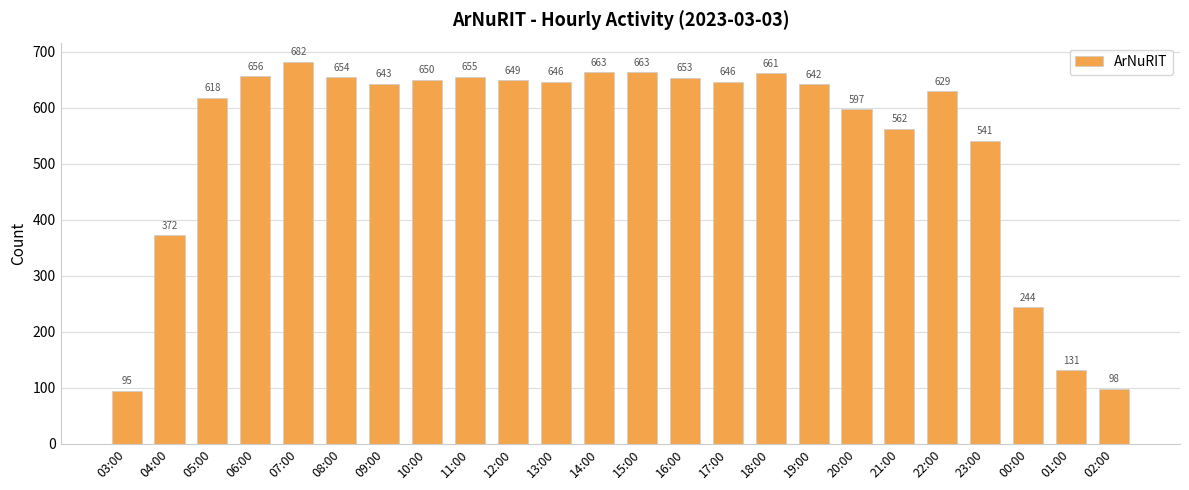

What is the label of the 14th bar from the left?

16:00